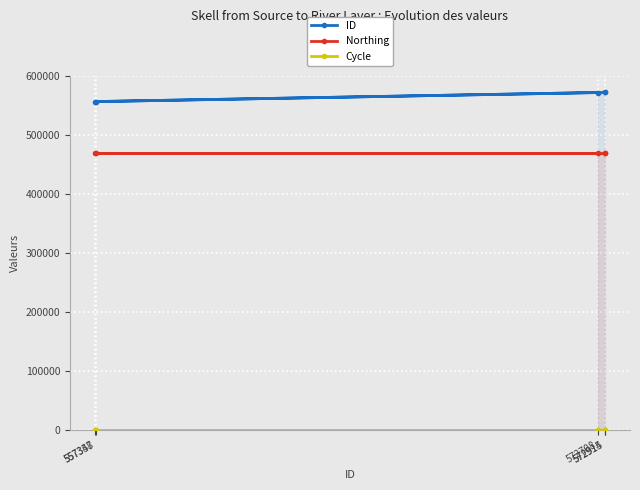

Reading right to left, extract all data points from this chart.

ID: 572708	557347	557358	572914	572915
Northing: 469330	469330	469330	469330	469330
Cycle: 3	3	3	3	3